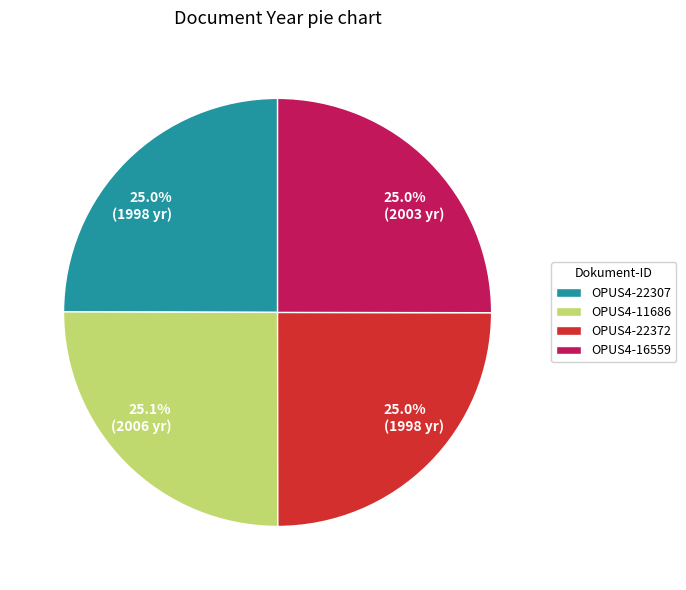

Does OPUS4-11686 account for over 50% of the chart?

No